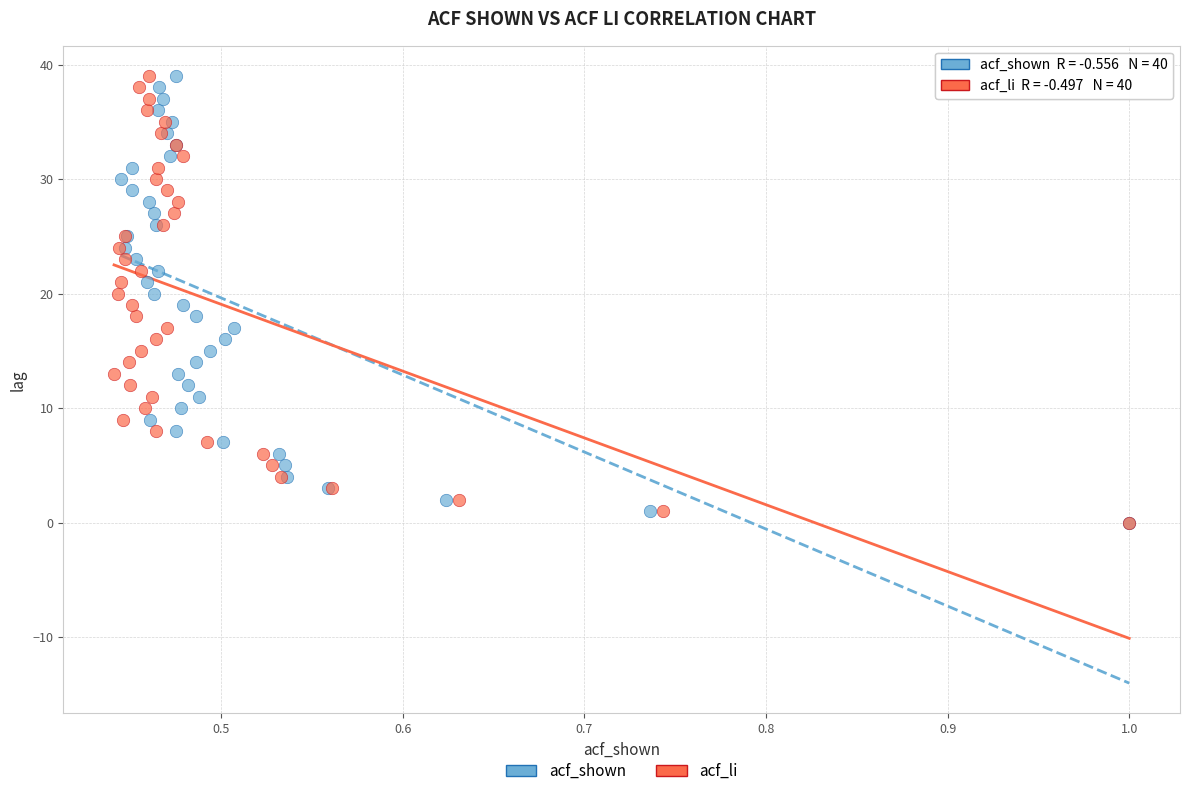

What are all the series names shown in the legend?

acf_shown, acf_li